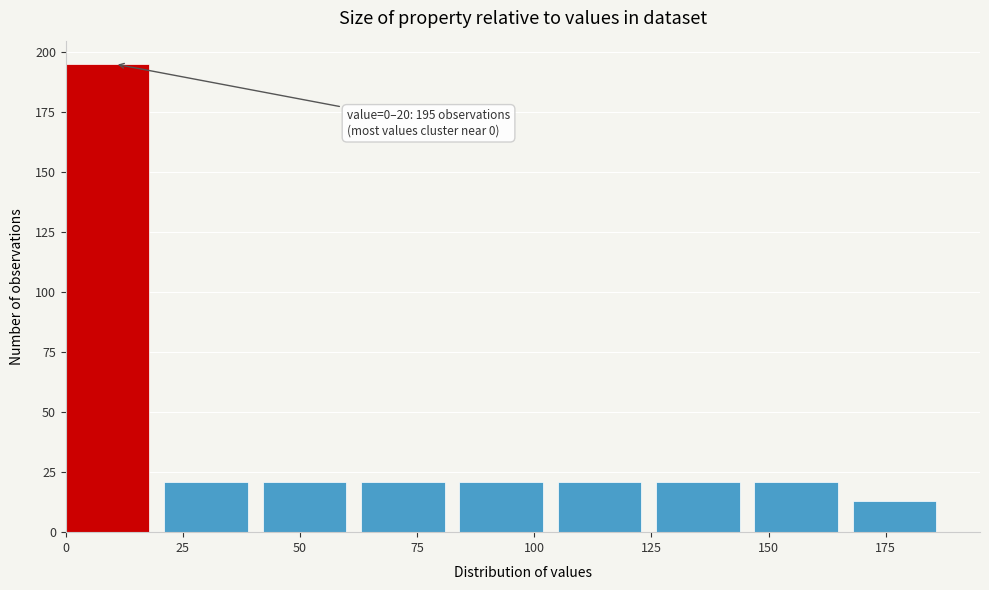

Which range on the x-axis has the tallest bar?

0 to 21